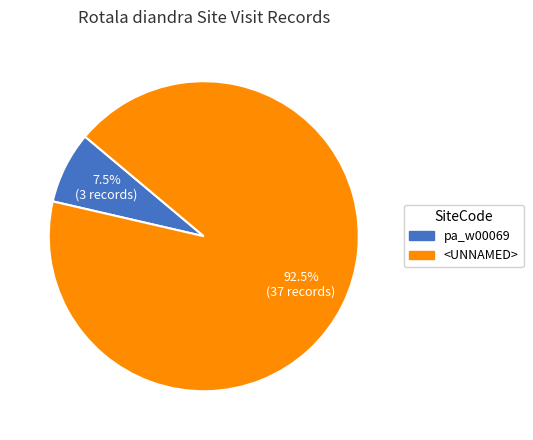

Does any single category account for the majority?

Yes